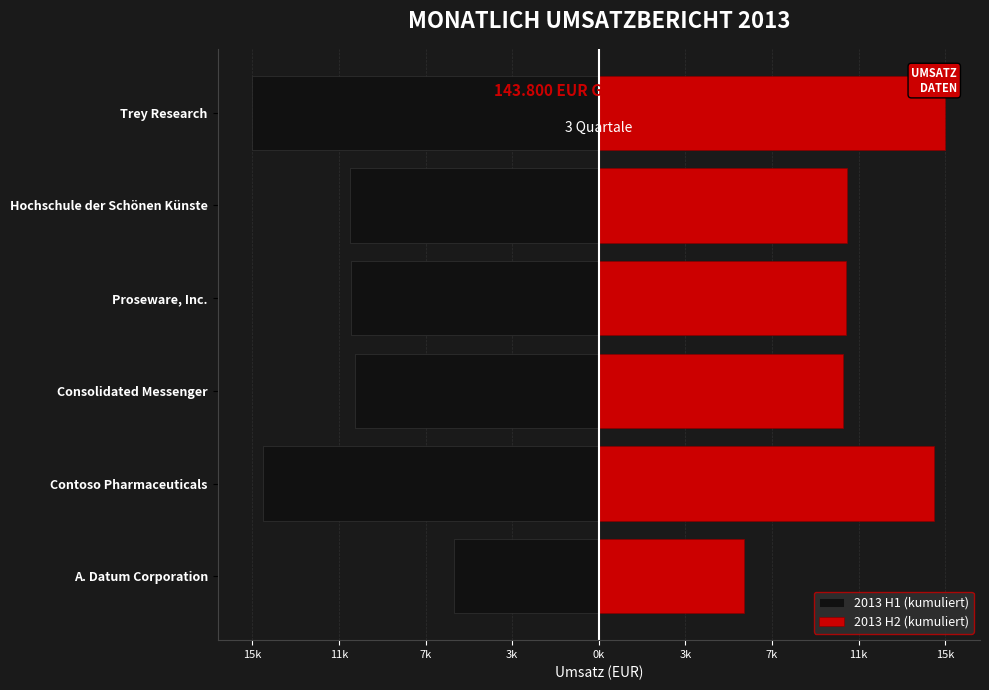

How many groups of bars are there?

6